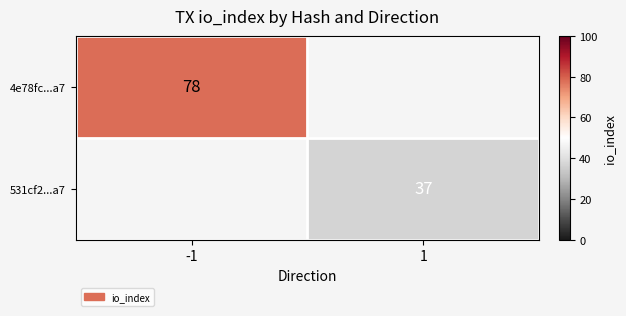

Is it true that 4e78fc...a7 equals 78 at -1?

True